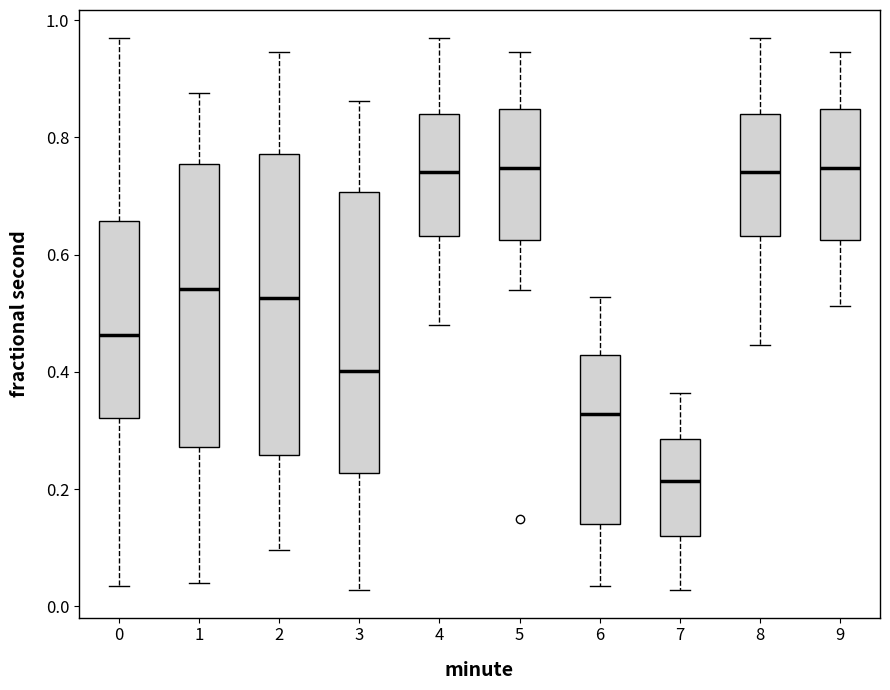

Which box is the tallest, from its lower edge to its upper edge?

2